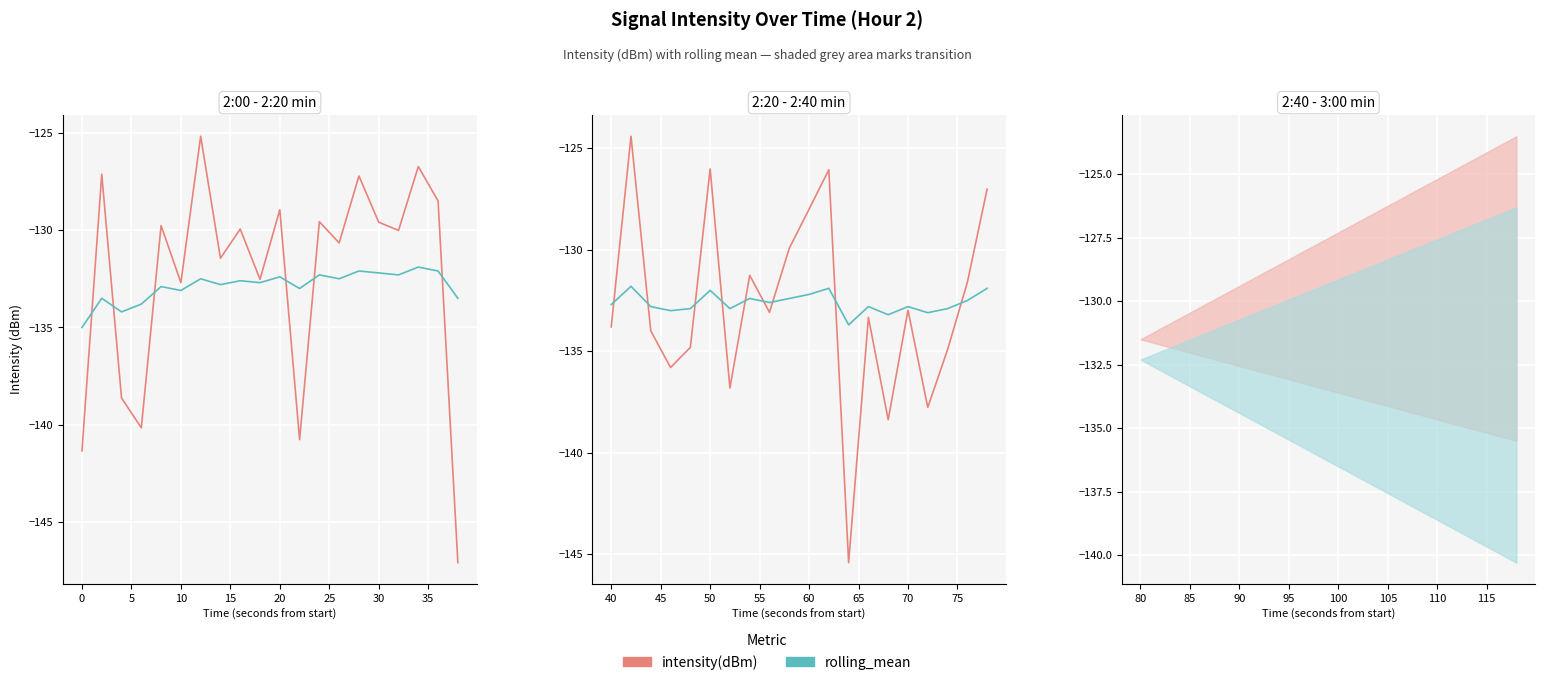

What is the value of the intensity(dBm) point at the 3rd from the left?

-134.0